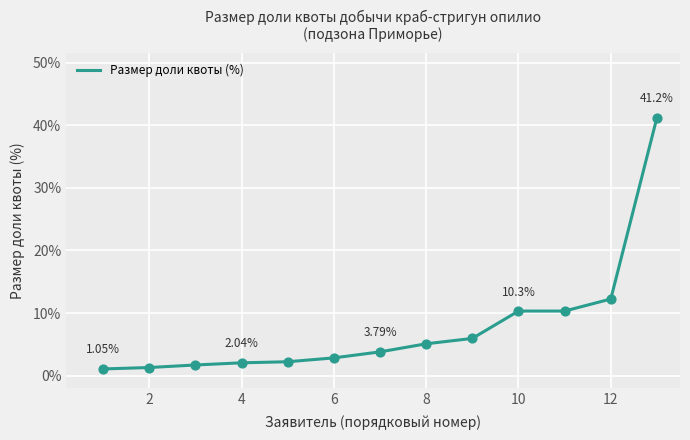

What is the difference between the maximum and minimum values?

40.2